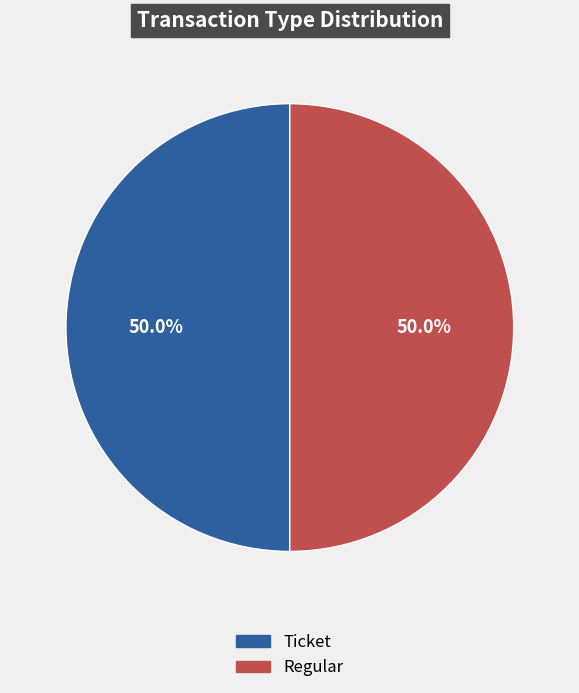

Do Ticket and Regular together represent more than half of the pie?

Yes